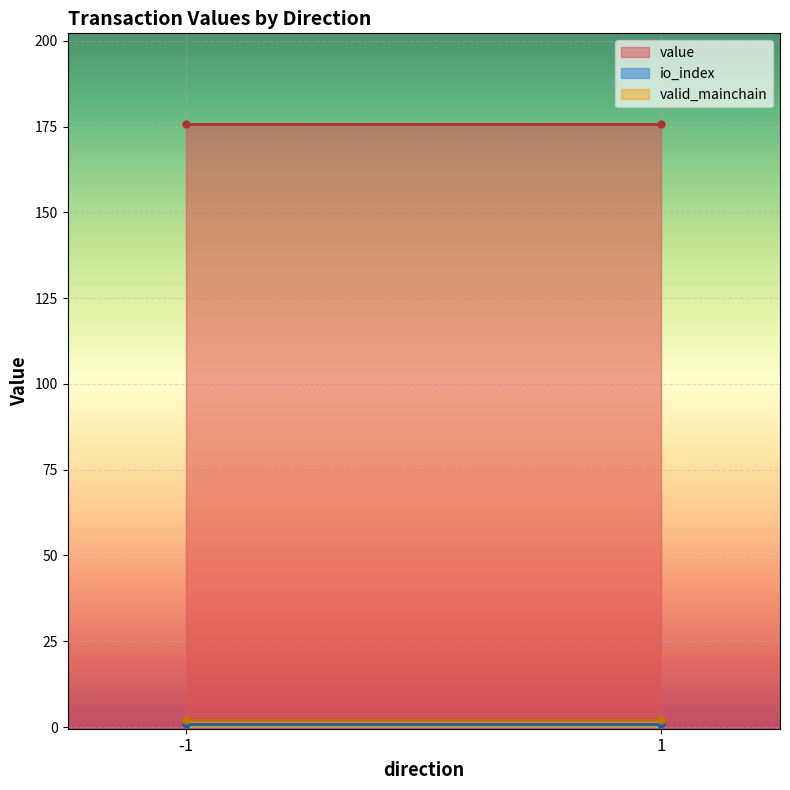

True or false: valid_mainchain and io_index cross at least once.

False